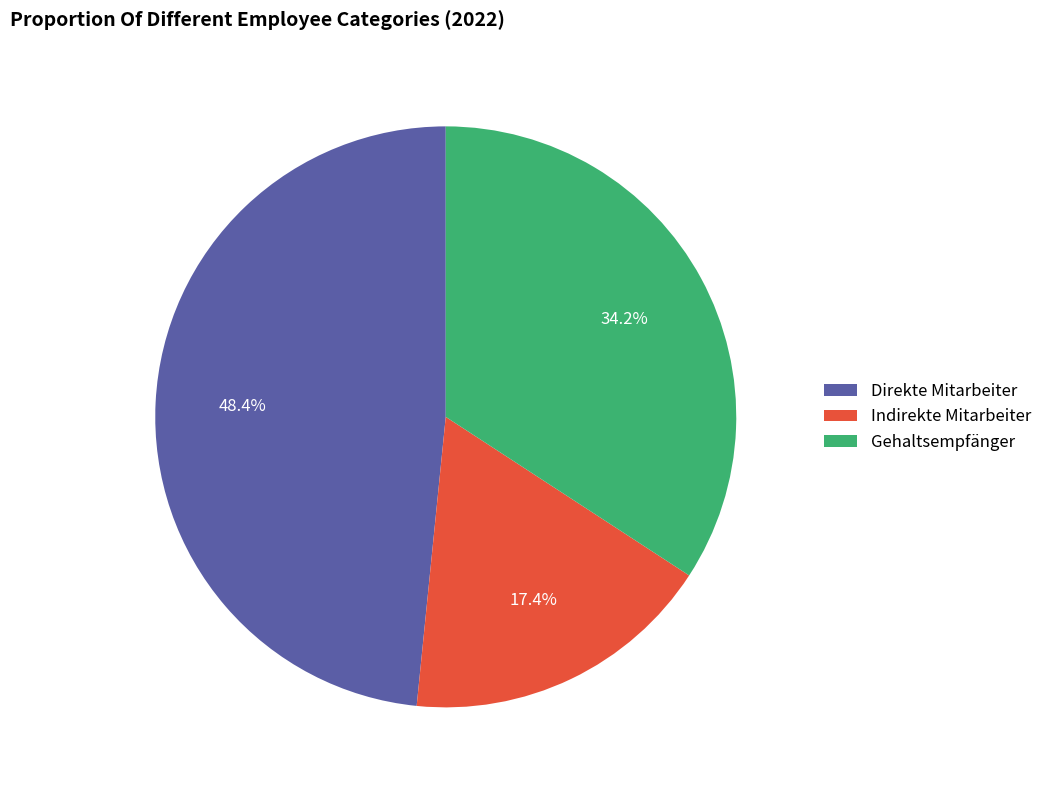

What is the total percentage of Direkte Mitarbeiter and Gehaltsempfänger?

82.6%